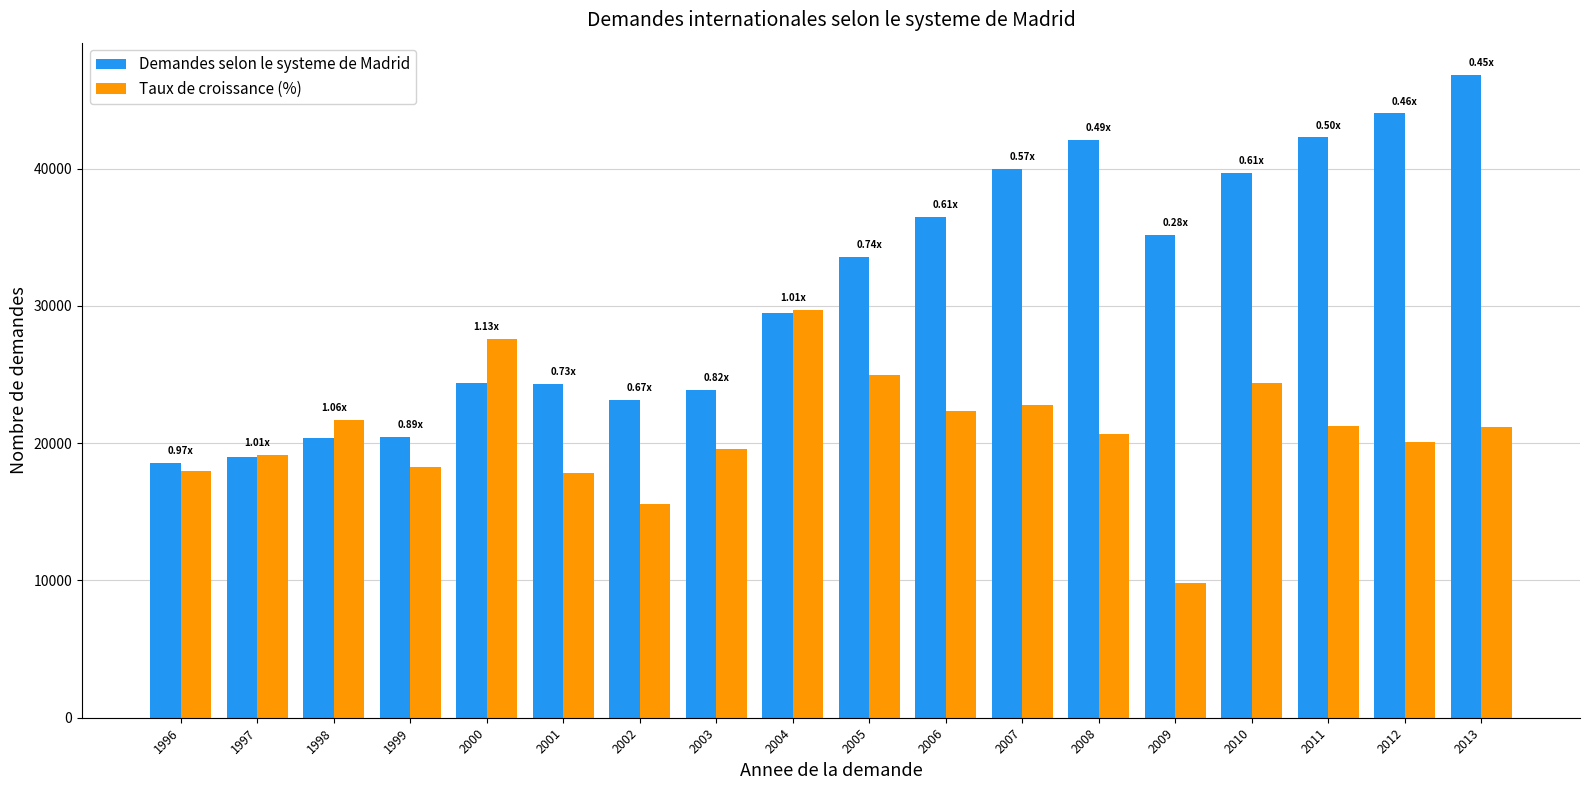

What is the difference between the highest and lowest values at 1999?

2245.1